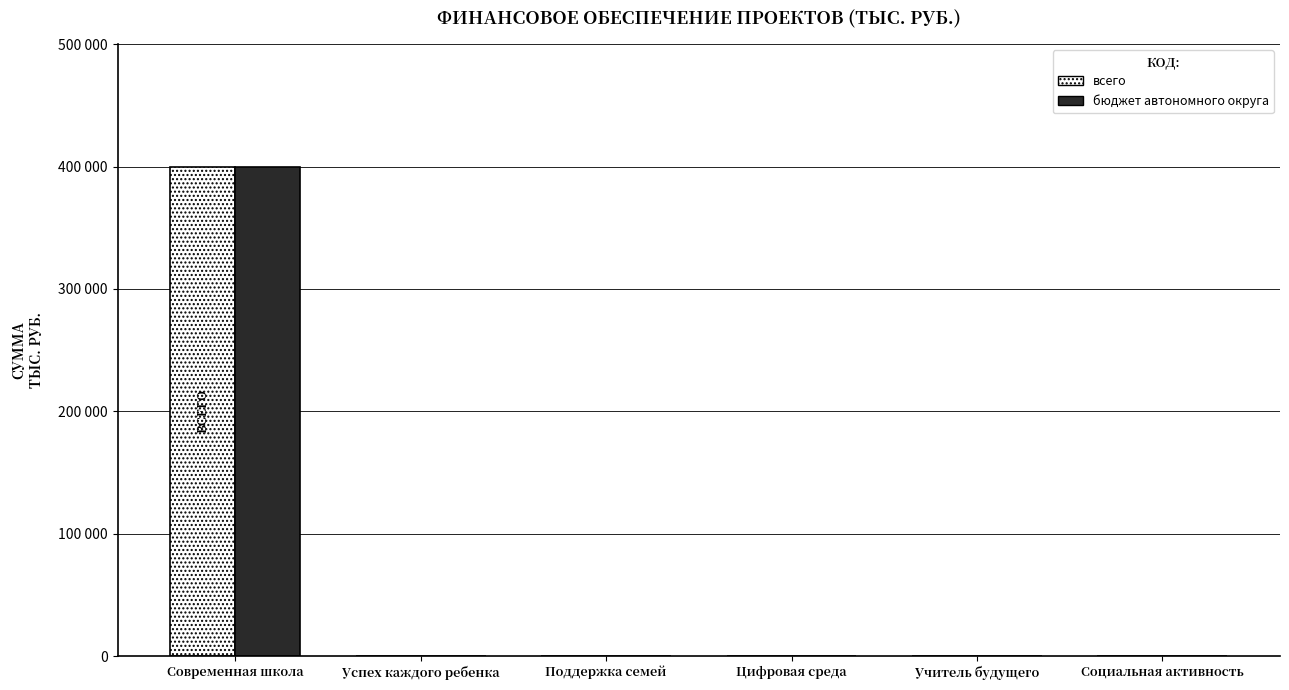

Are the bars horizontal?

No